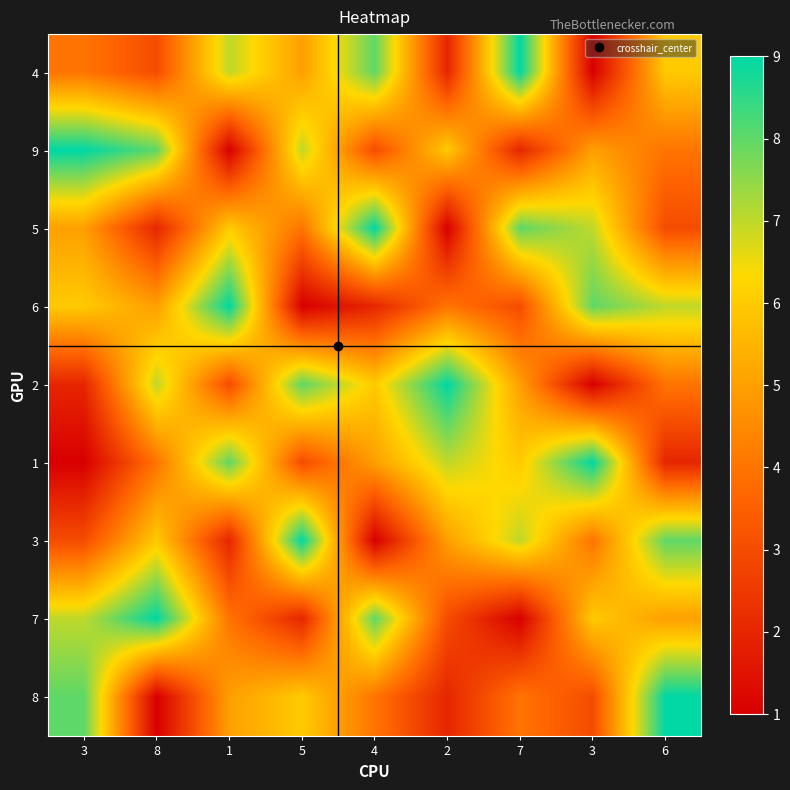

At 6, list the series in order from smallest to largest.

1, 5, 9, 2, 7, 4, 6, 3, 8